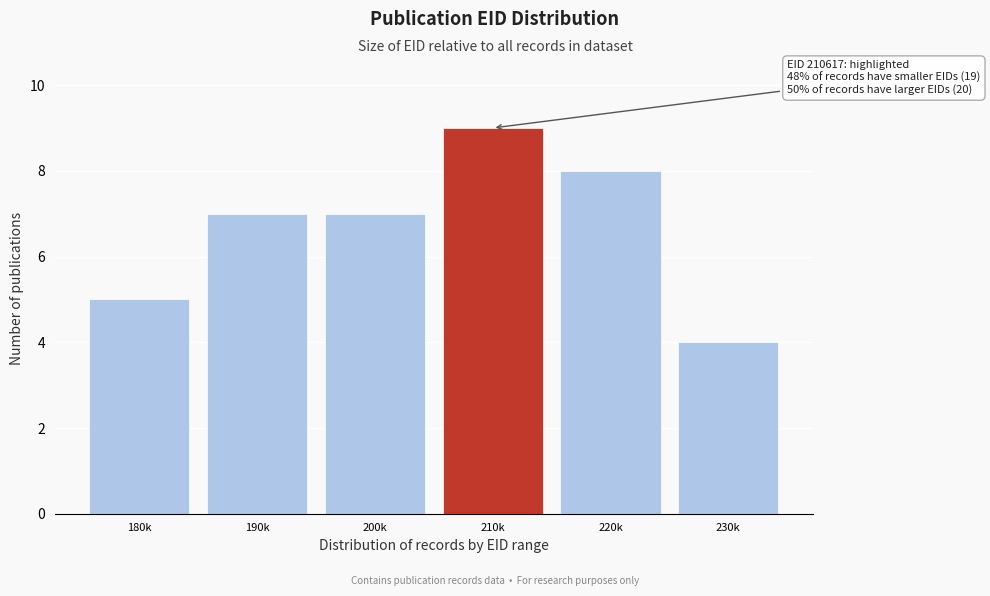

Reading left to right, extract all data points from this chart.

180k=5	190k=7	200k=7	210k=9	220k=8	230k=4